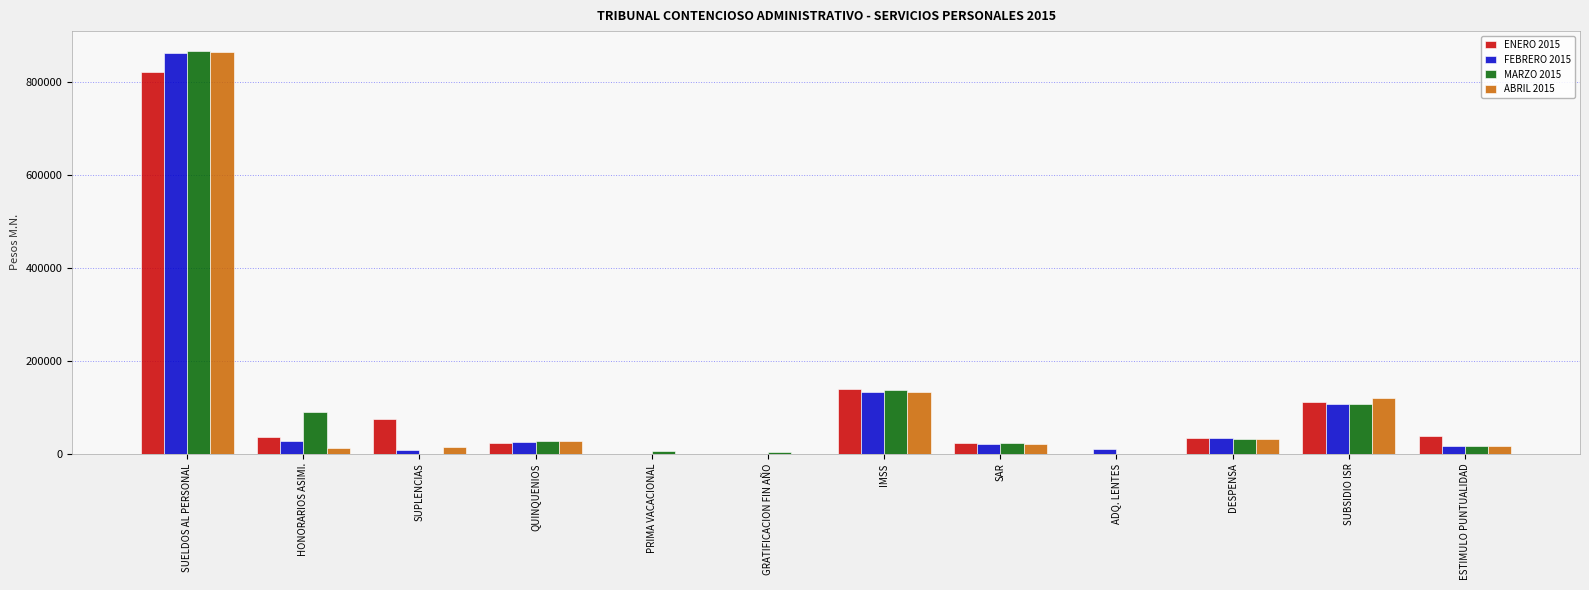

Are the bars horizontal?

No